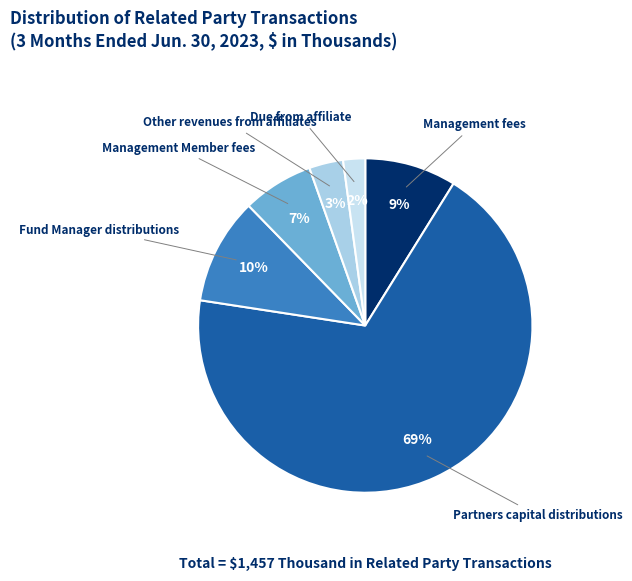

How many slices are in this pie chart?

6